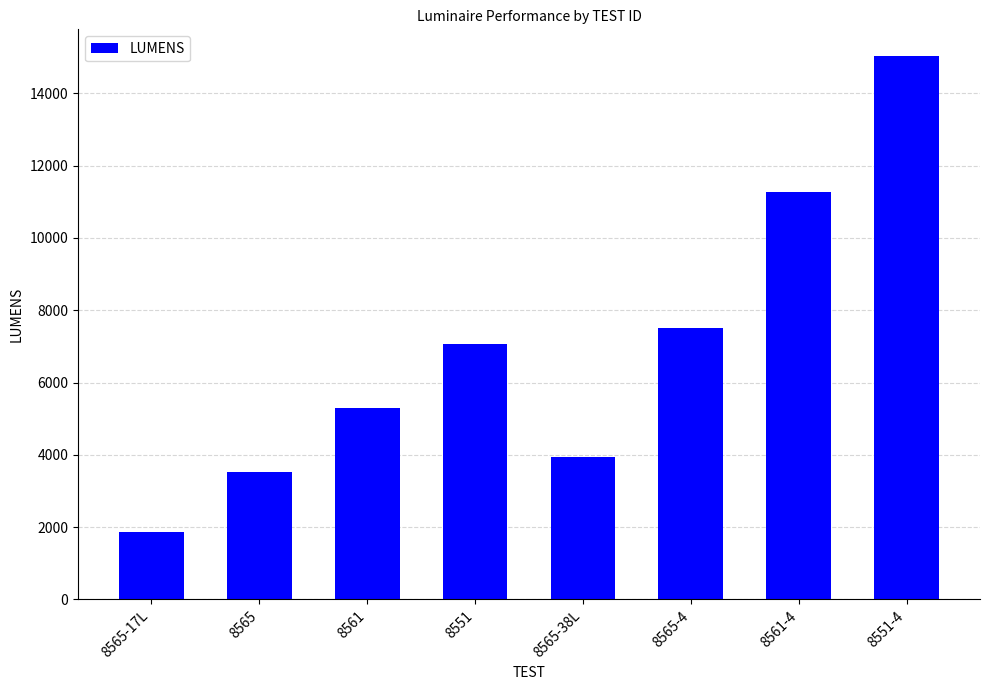

At which category does the chart reach its peak across all series?

8551-4